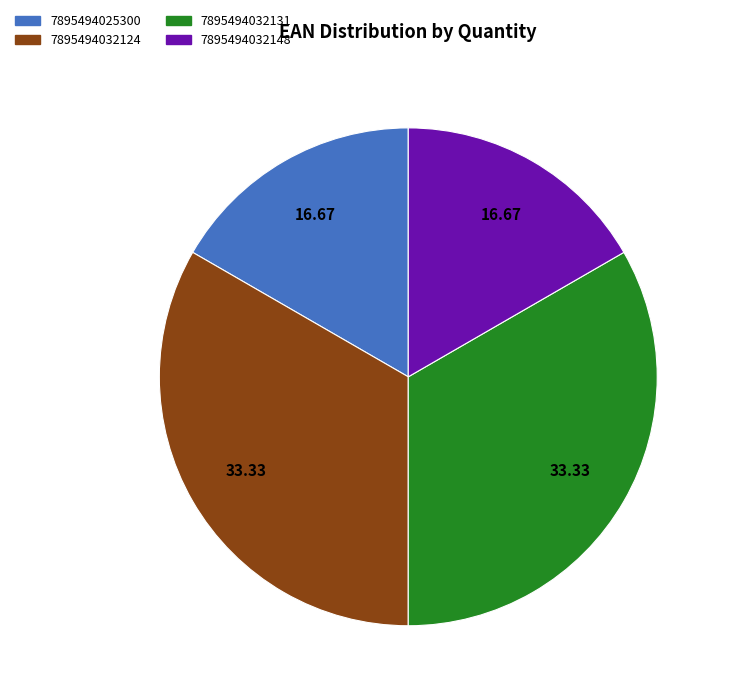

The 7895494032124 slice represents 22% of the pie. True or false?

False